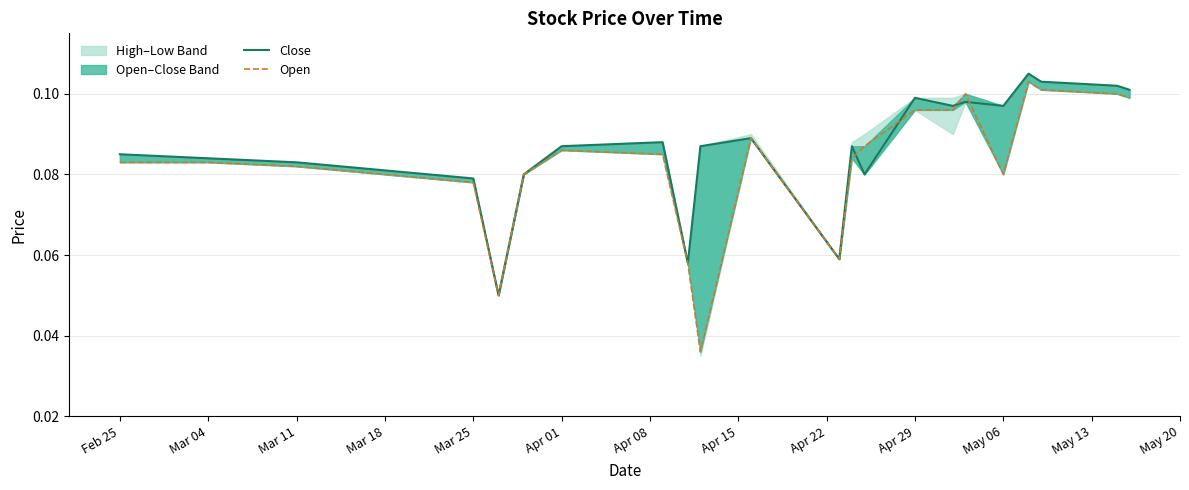

What is the maximum value shown in the chart?

0.1